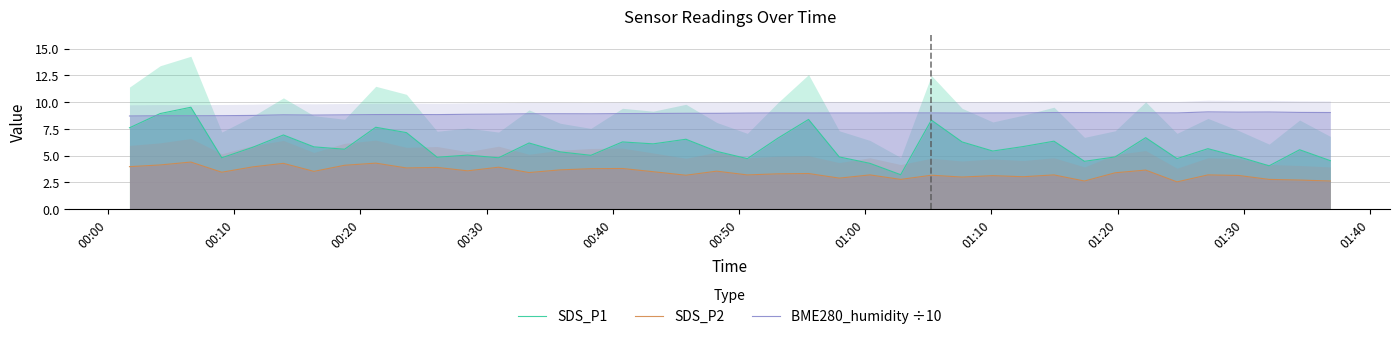

How many intersections are there between BME280_humidity ÷10 and SDS_P1?

2